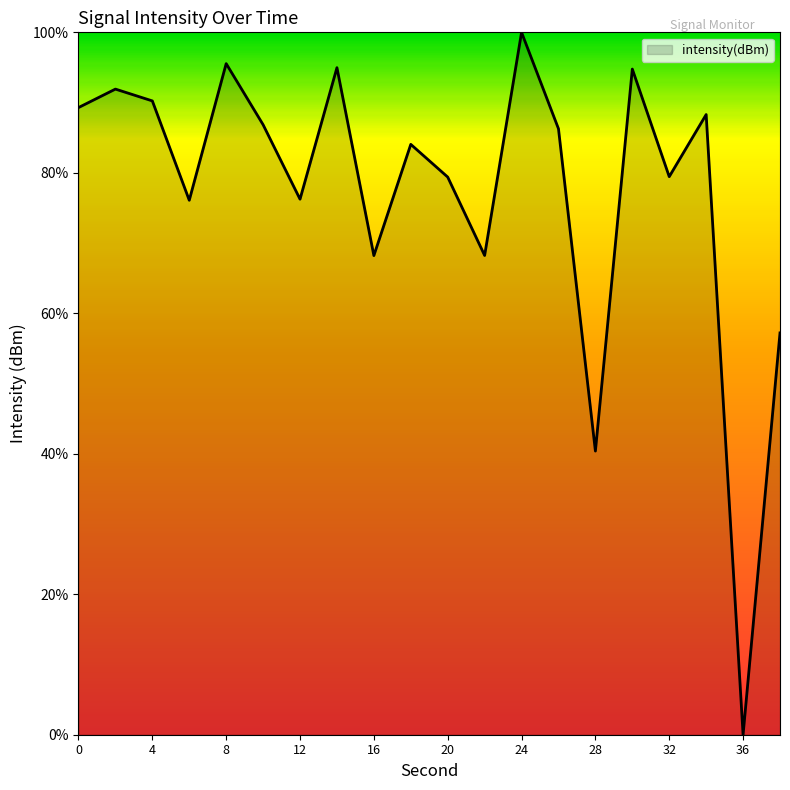

What is the maximum value shown in the chart?

100.0